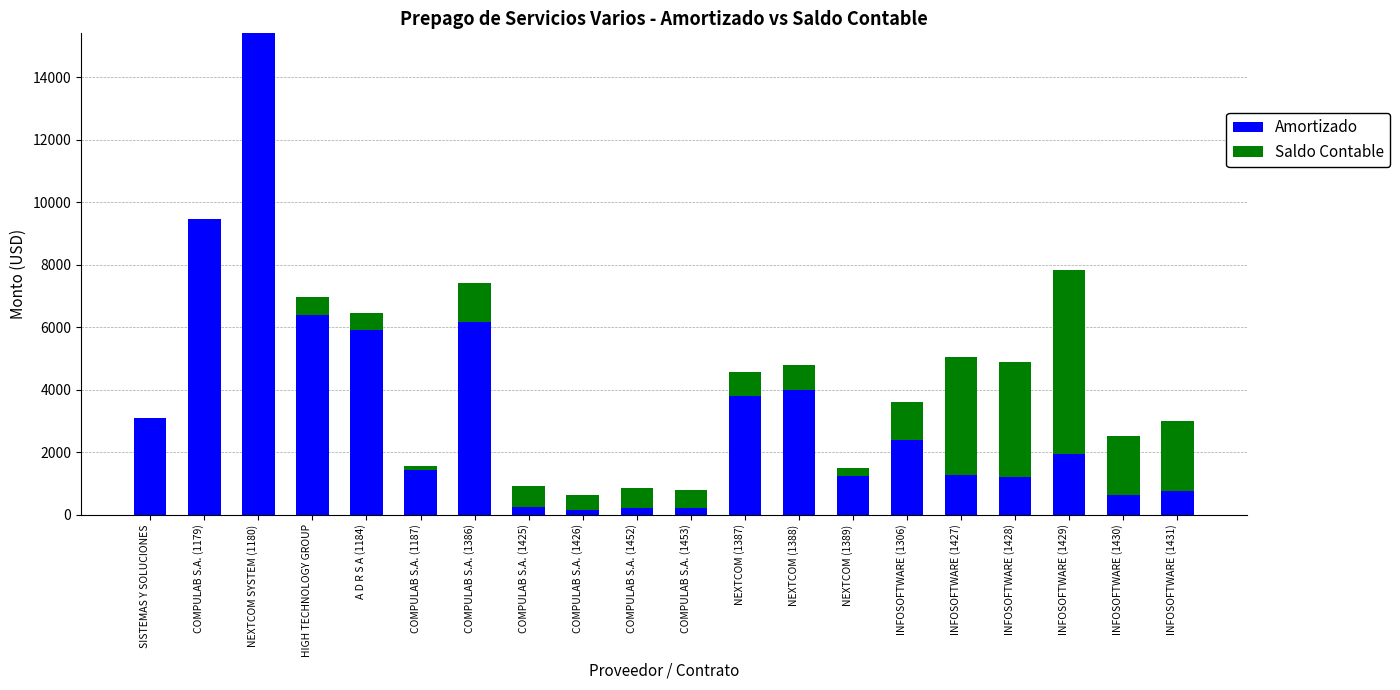

The Amortizado series shows 1265.5 at INFOSOFTWARE (1427). True or false?

True